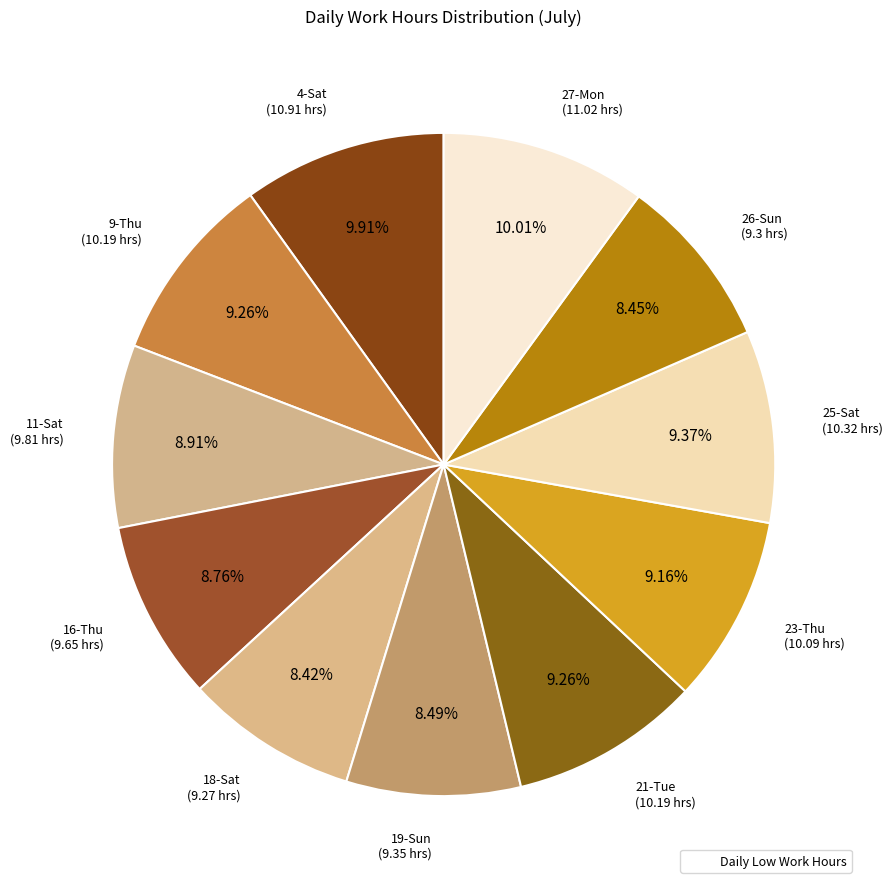

How many slices are in this pie chart?

11